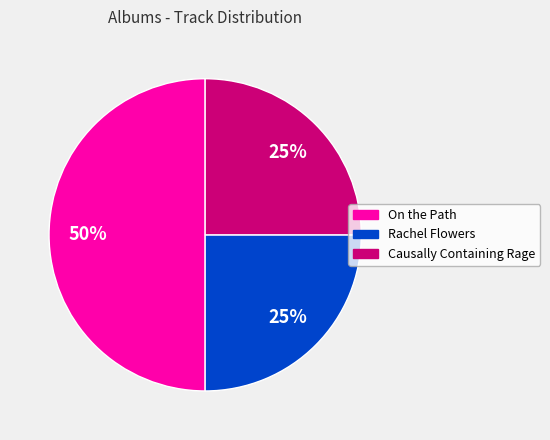

True or false: Rachel Flowers accounts for 32% of the total.

False